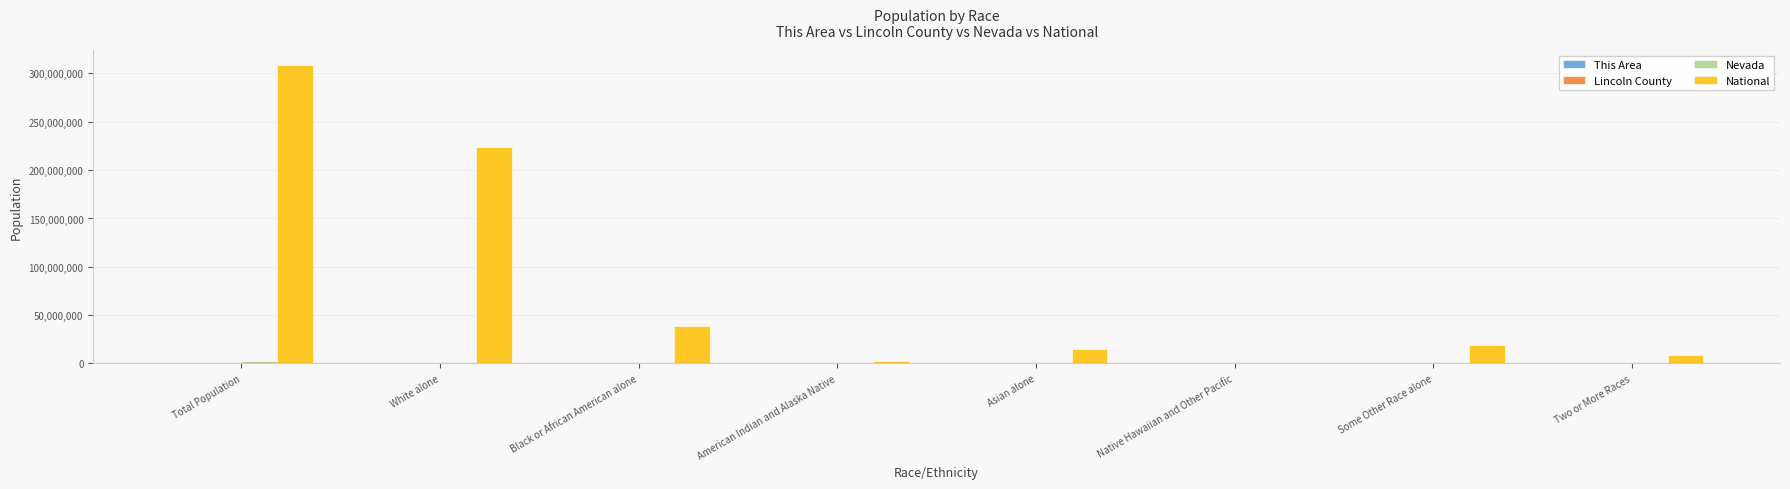

What is the maximum value for National?

308745538